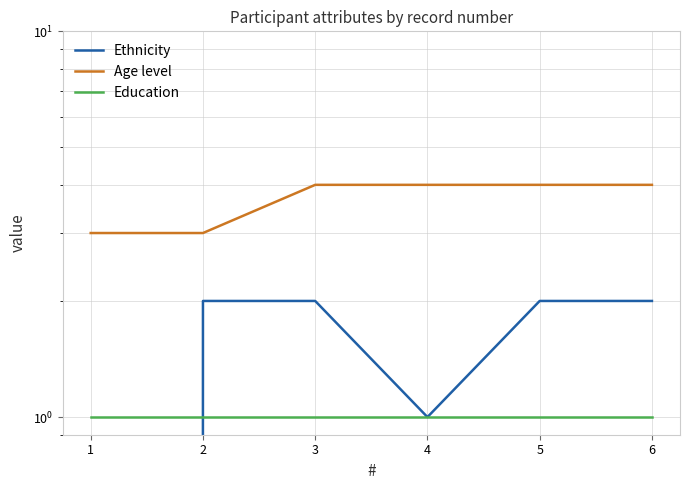

At which label is Education closest to 1?

1